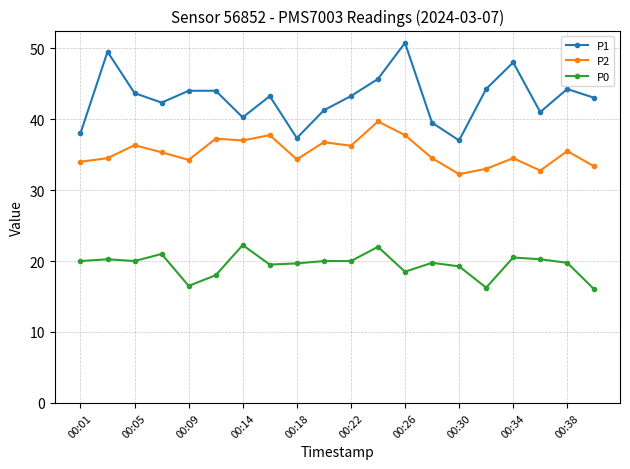

What is the lowest value of the P1 series?

37.0